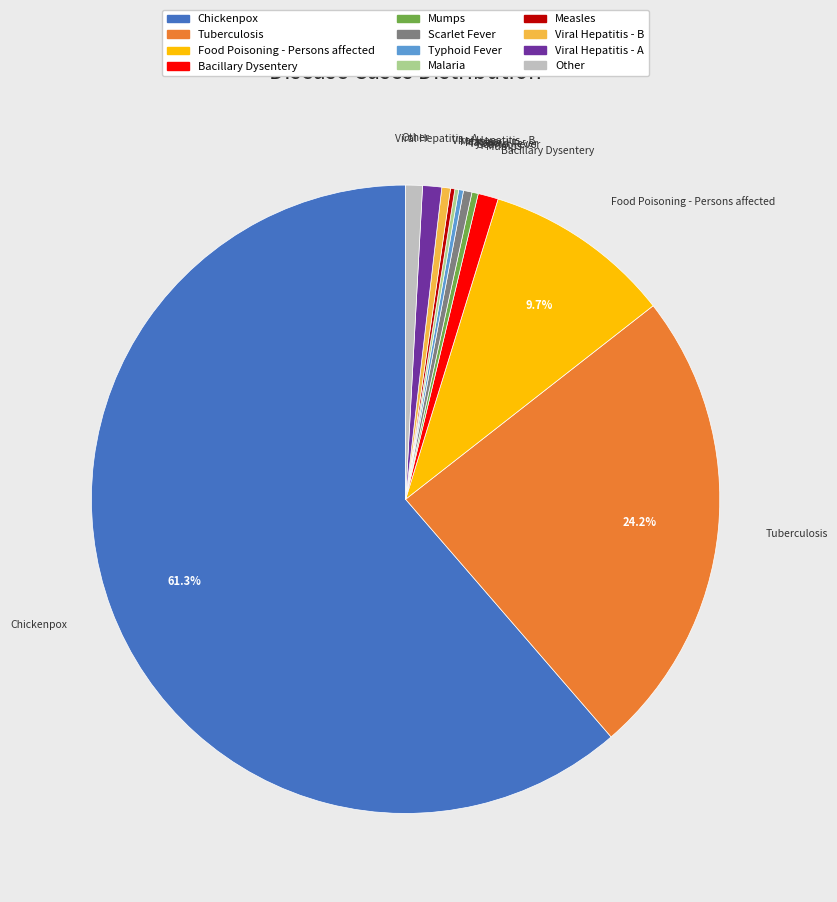

Which has a higher value, Tuberculosis or Scarlet Fever?

Tuberculosis